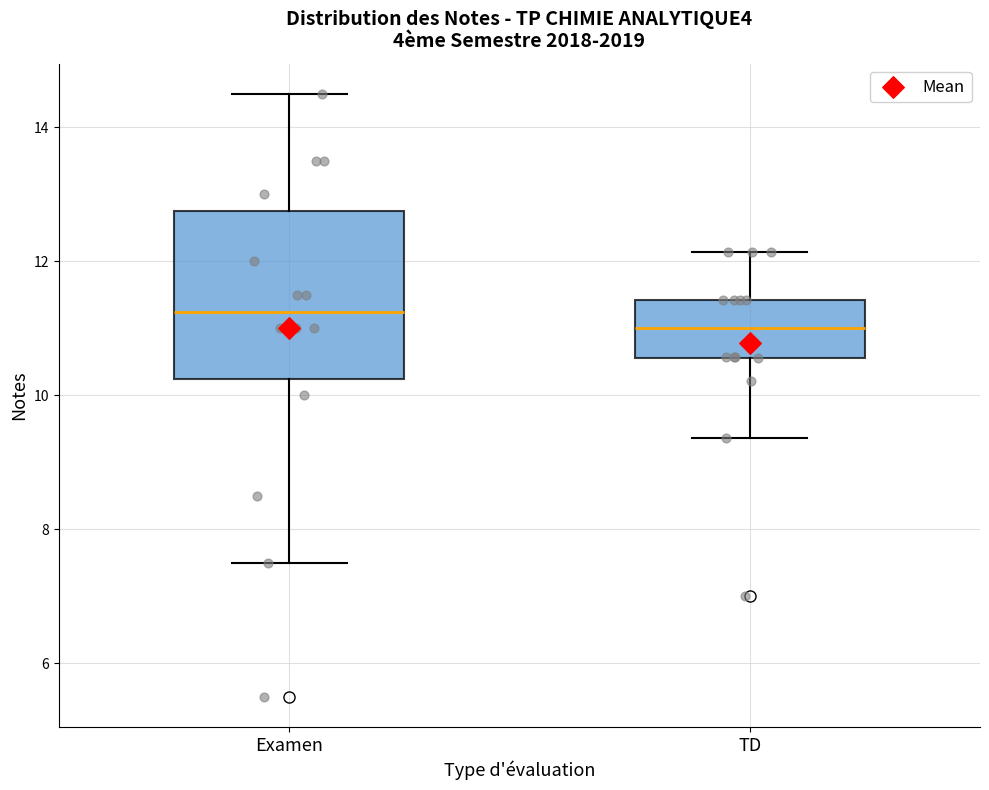

Which box is the tallest, from its lower edge to its upper edge?

Examen